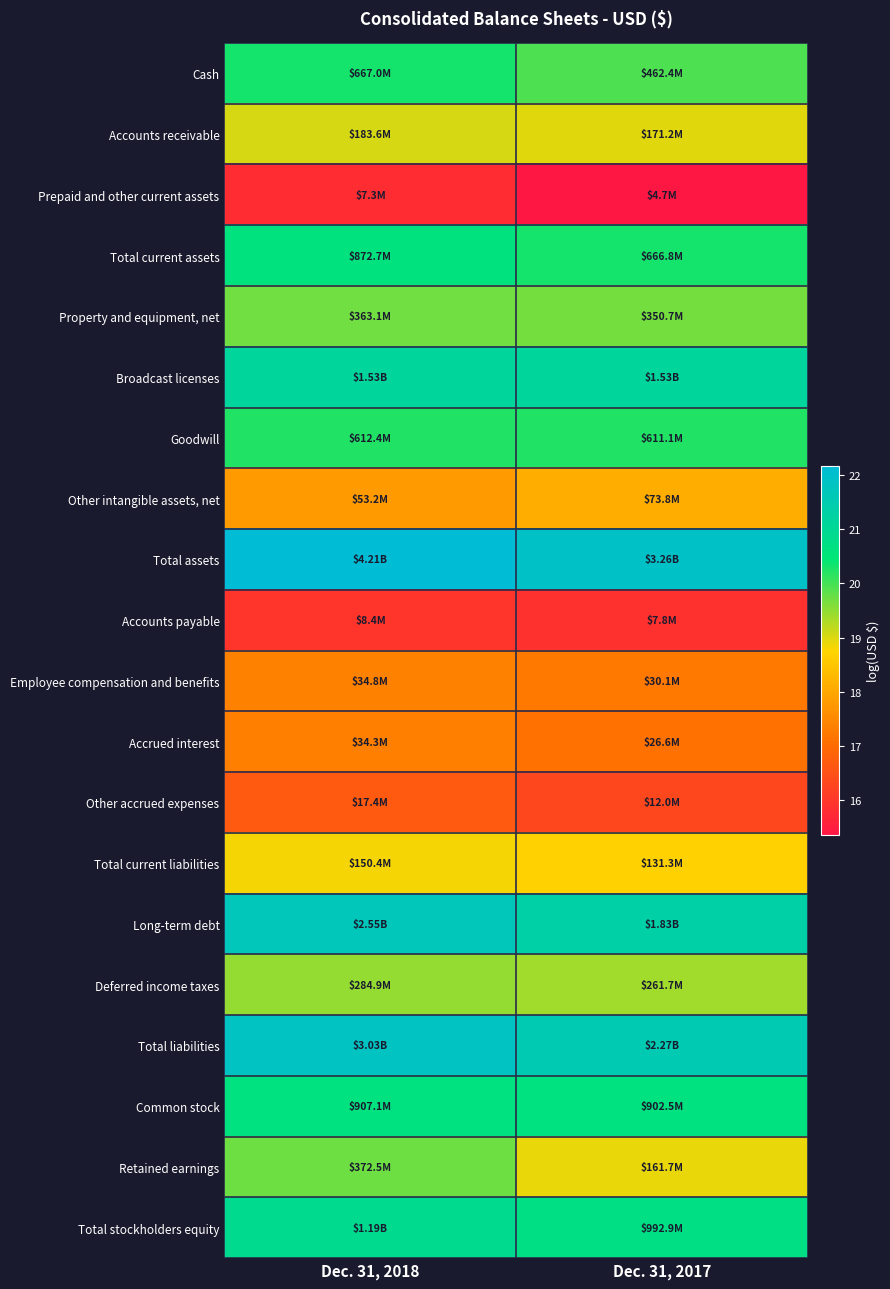

Reading left to right, what are all the values shown in this chart?

Cash: Dec. 31, 2018=20.3	Dec. 31, 2017=20.0
Accounts receivable: Dec. 31, 2018=19.0	Dec. 31, 2017=19.0
Prepaid and other current assets: Dec. 31, 2018=15.8	Dec. 31, 2017=15.4
Total current assets: Dec. 31, 2018=20.6	Dec. 31, 2017=20.3
Property and equipment, net: Dec. 31, 2018=19.7	Dec. 31, 2017=19.7
Broadcast licenses: Dec. 31, 2018=21.1	Dec. 31, 2017=21.1
Goodwill: Dec. 31, 2018=20.2	Dec. 31, 2017=20.2
Other intangible assets, net: Dec. 31, 2018=17.8	Dec. 31, 2017=18.1
Total assets: Dec. 31, 2018=22.2	Dec. 31, 2017=21.9
Accounts payable: Dec. 31, 2018=15.9	Dec. 31, 2017=15.9
Employee compensation and benefits: Dec. 31, 2018=17.4	Dec. 31, 2017=17.2
Accrued interest: Dec. 31, 2018=17.4	Dec. 31, 2017=17.1
Other accrued expenses: Dec. 31, 2018=16.7	Dec. 31, 2017=16.3
Total current liabilities: Dec. 31, 2018=18.8	Dec. 31, 2017=18.7
Long-term debt: Dec. 31, 2018=21.7	Dec. 31, 2017=21.3
Deferred income taxes: Dec. 31, 2018=19.5	Dec. 31, 2017=19.4
Total liabilities: Dec. 31, 2018=21.8	Dec. 31, 2017=21.5
Common stock: Dec. 31, 2018=20.6	Dec. 31, 2017=20.6
Retained earnings: Dec. 31, 2018=19.7	Dec. 31, 2017=18.9
Total stockholders equity: Dec. 31, 2018=20.9	Dec. 31, 2017=20.7